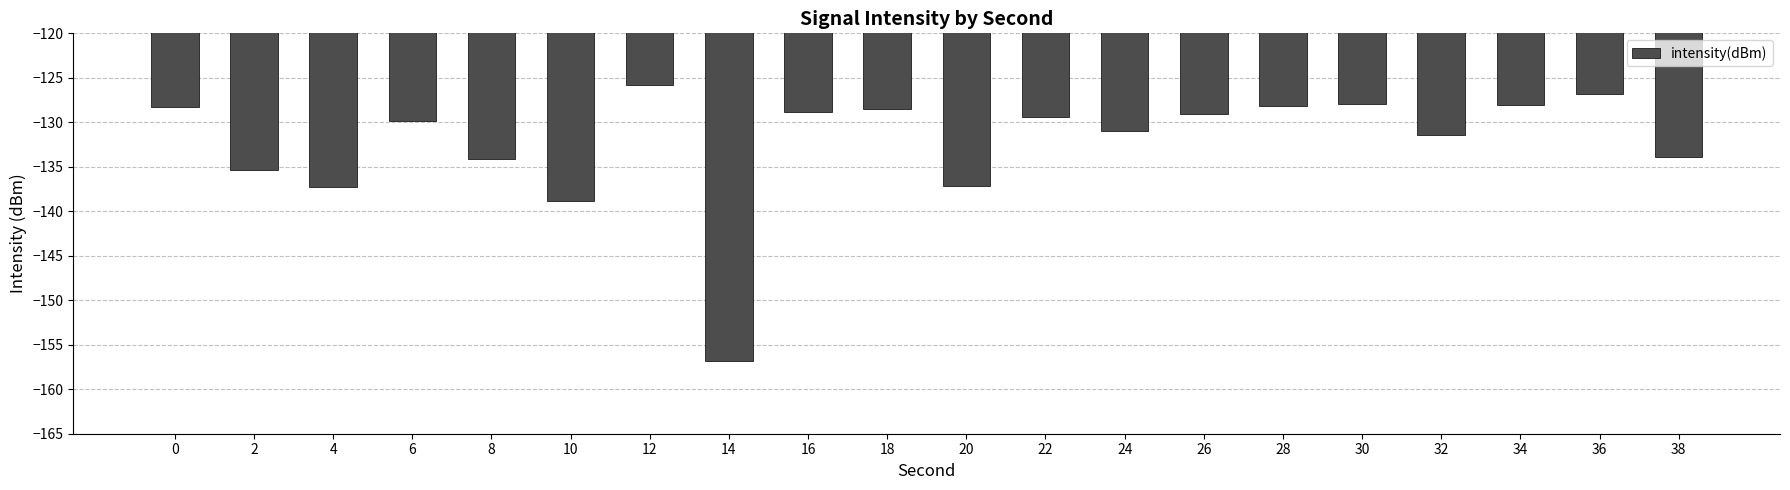

The chart shows a value of -170.2 at 12. True or false?

False